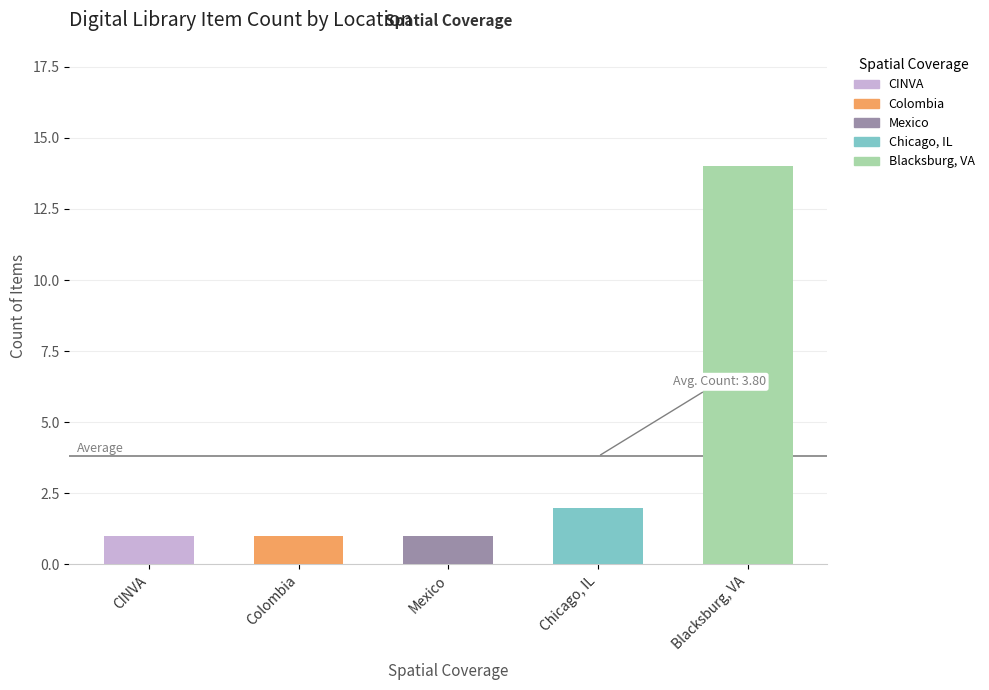

Which has a higher value, Colombia or Blacksburg, VA?

Blacksburg, VA